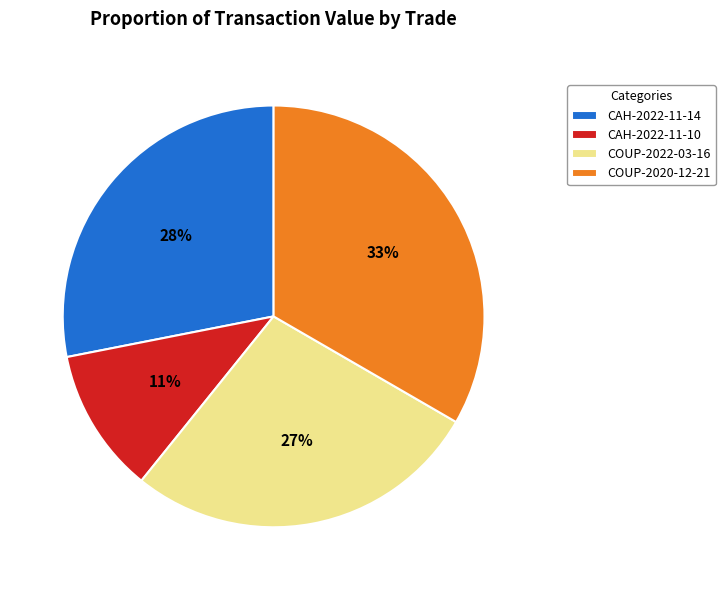

What is the smallest slice in the pie chart?

CAH-2022-11-10